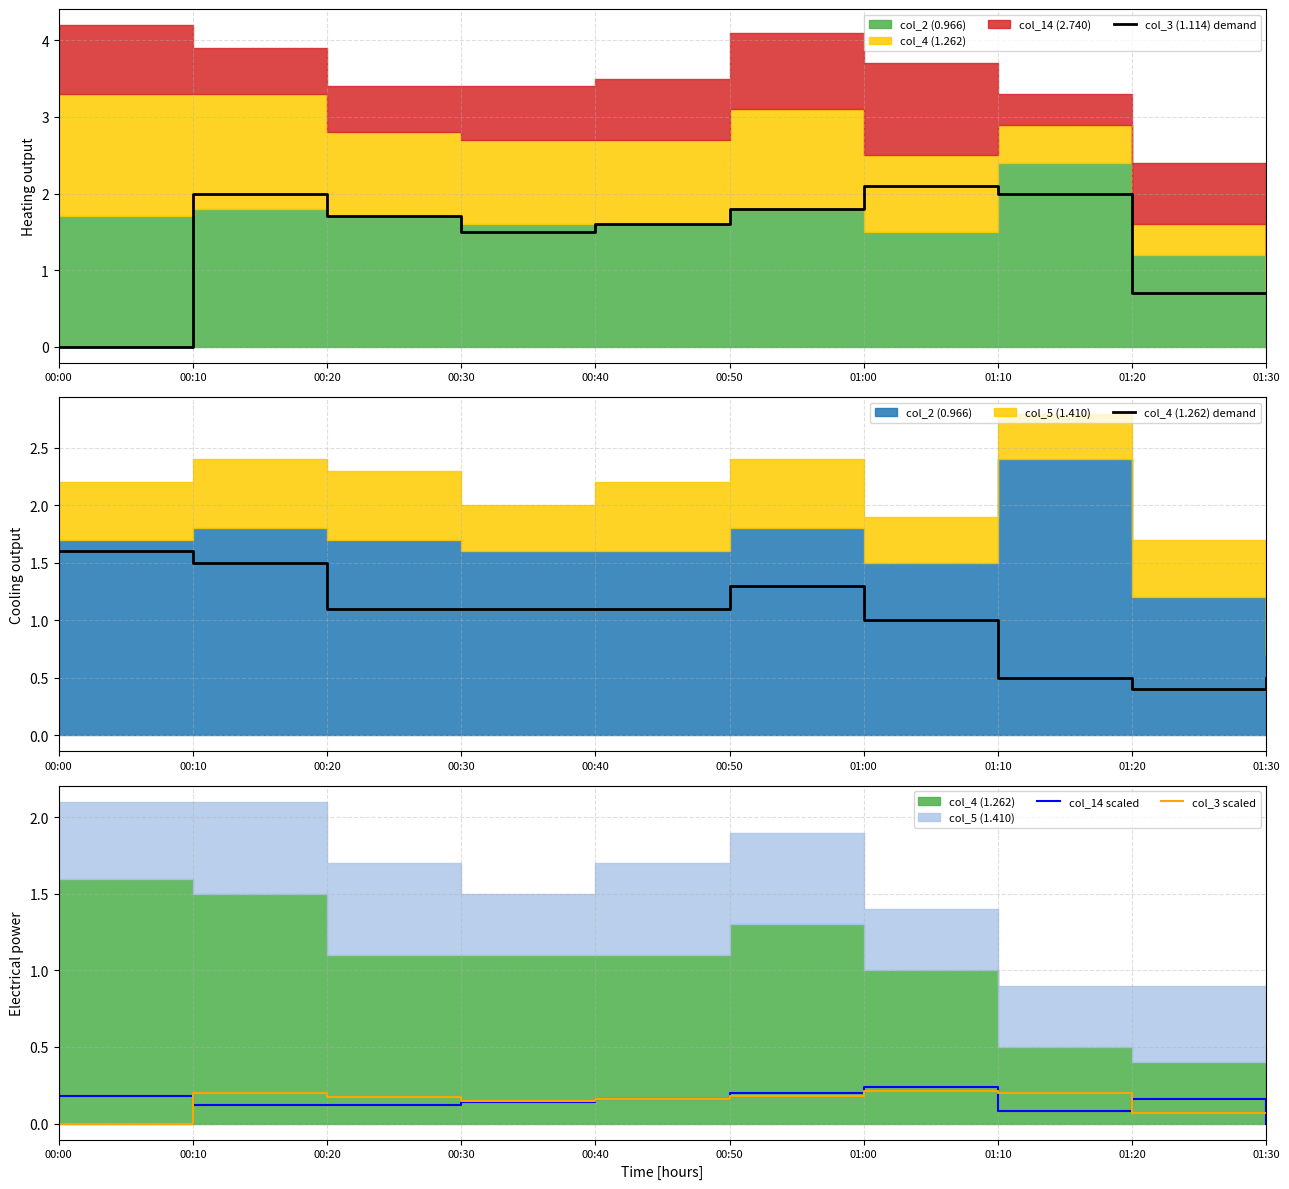

What is the total value across all series at 01:10?

2.8